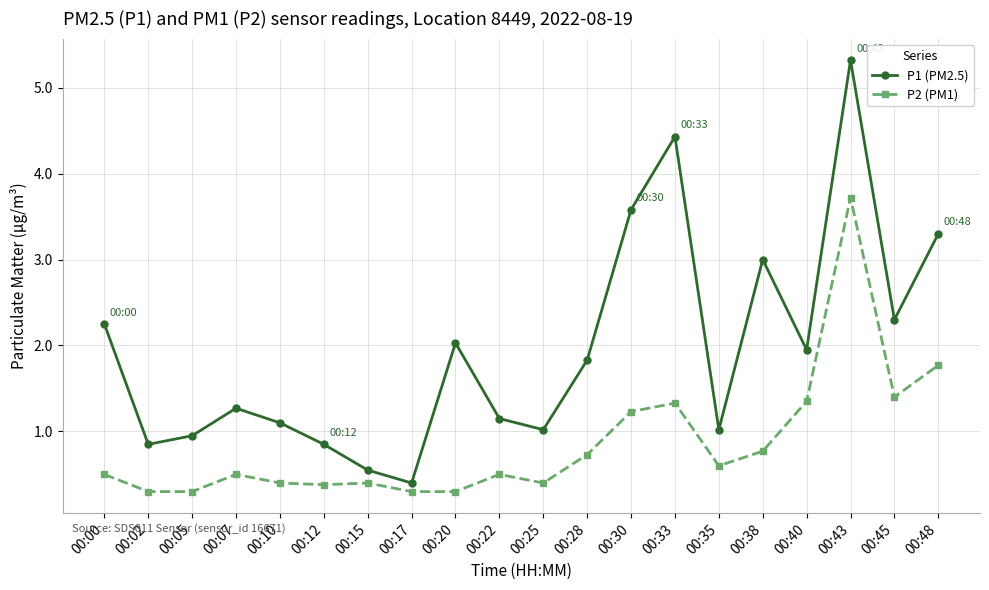

List the series in order of their overall mean, lowest first.

P2 (PM1), P1 (PM2.5)